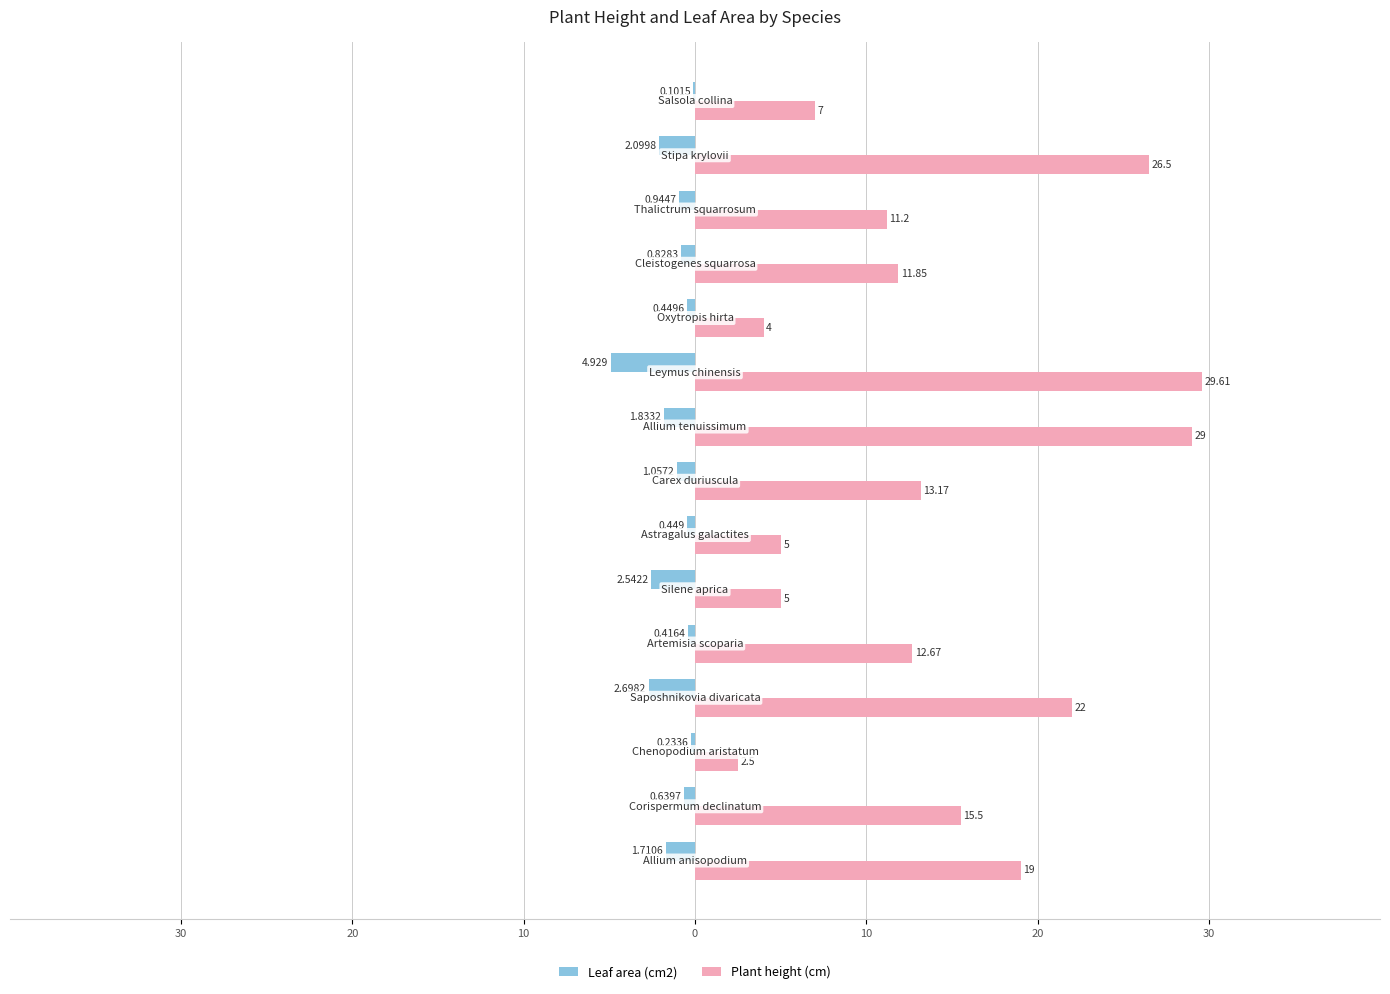

Does the chart contain any negative values?

Yes